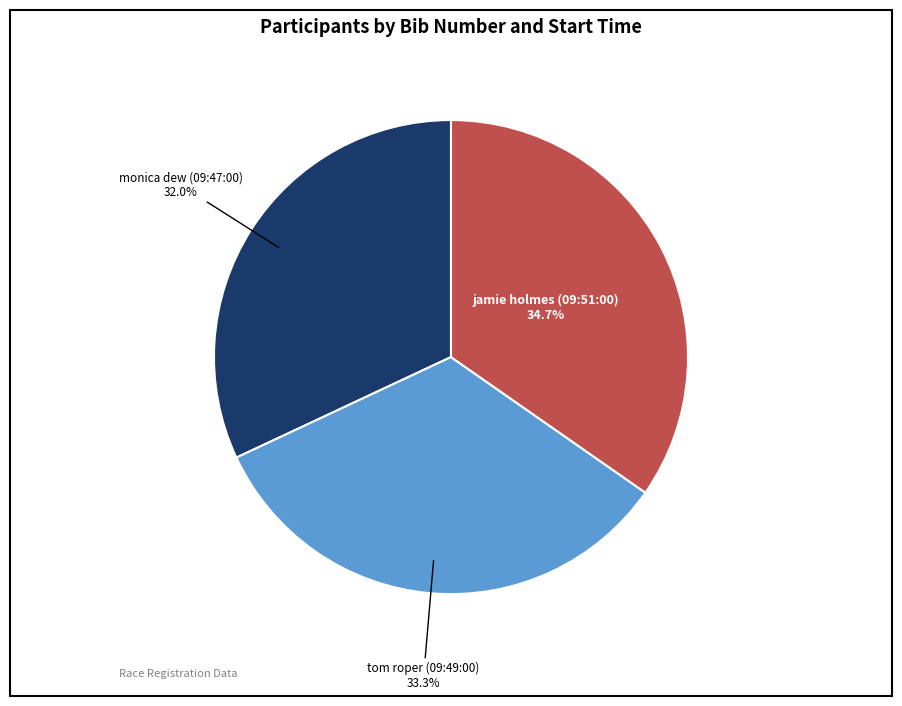

Which slice is the smallest?

monica dew (09:47:00)